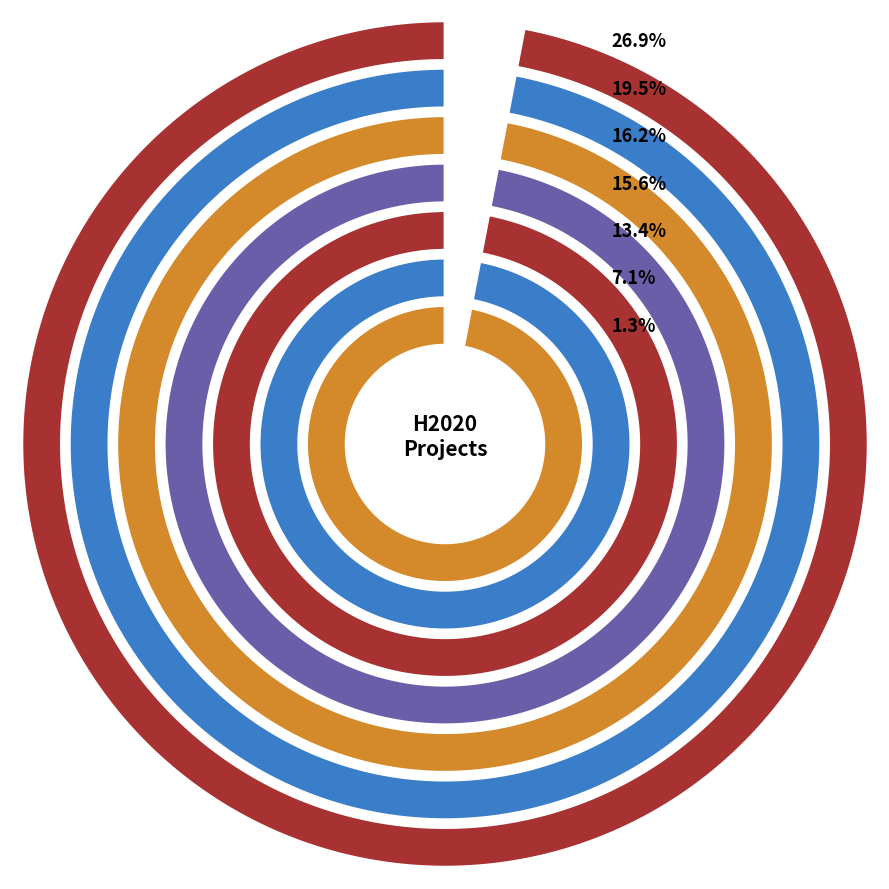

Is BIOrescue the majority of the pie?

No